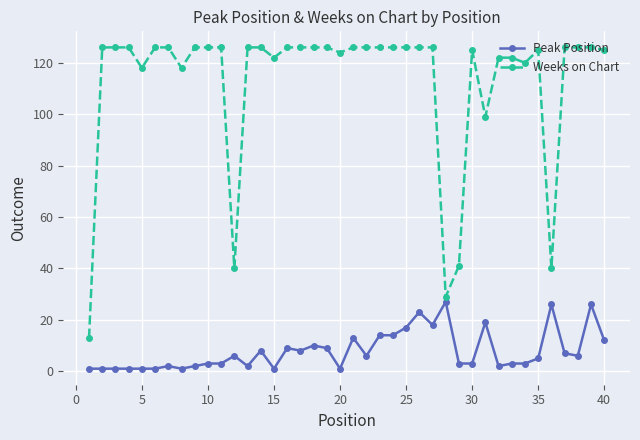

At how many categories does at least one series exceed 81?

35